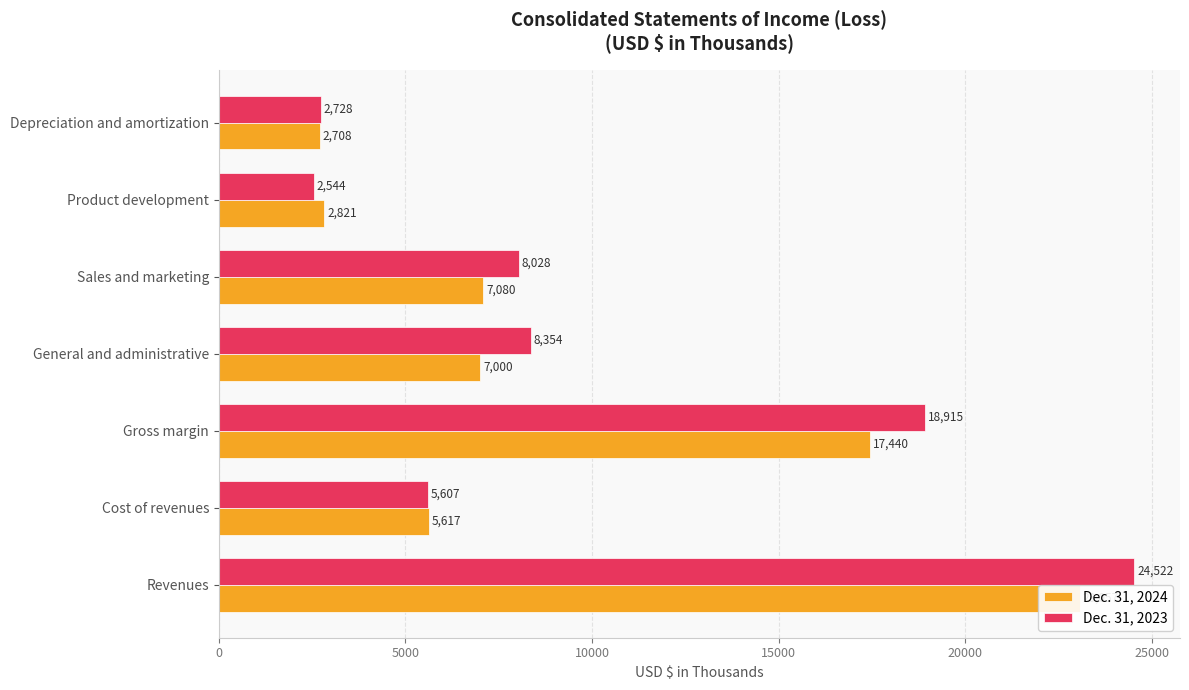

At how many categories does at least one series exceed 5332?

5